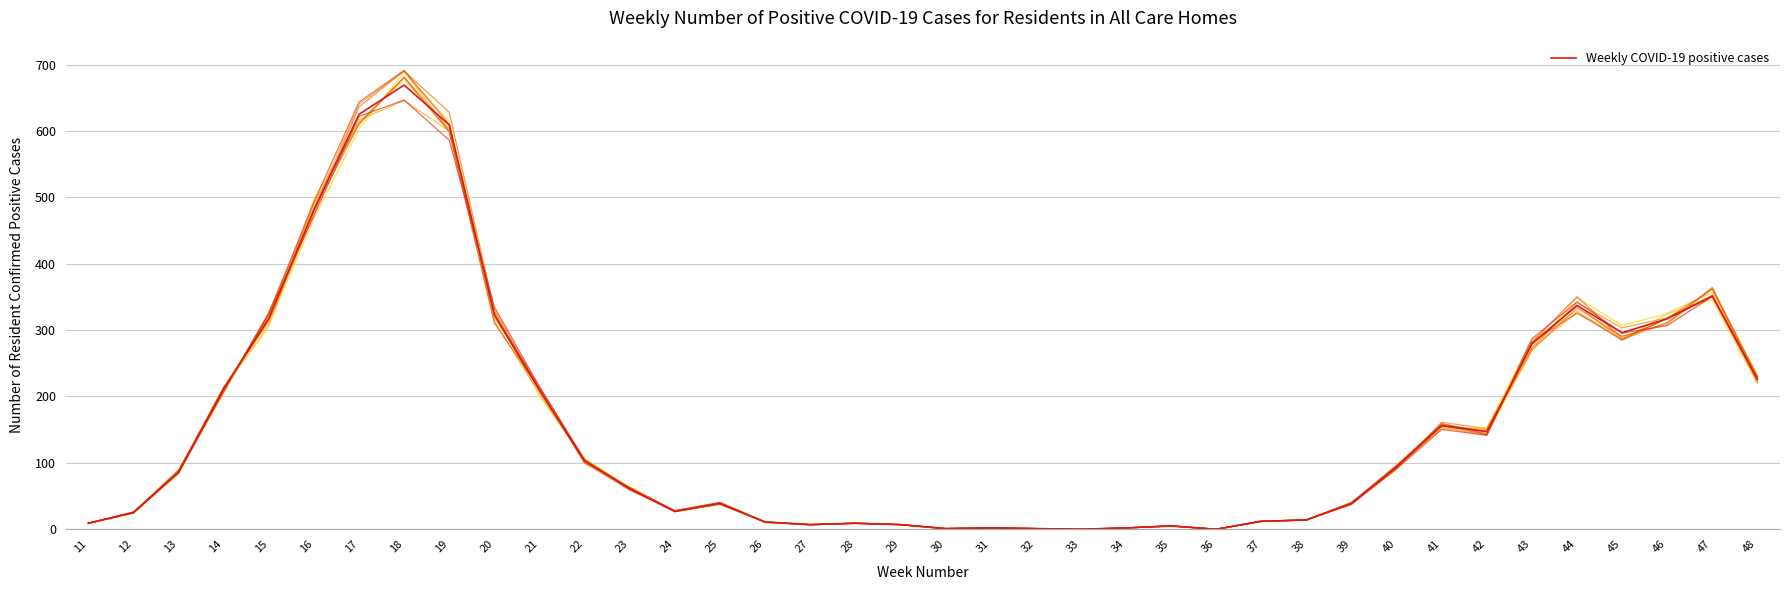

Which label corresponds to the smallest value in the chart?

33